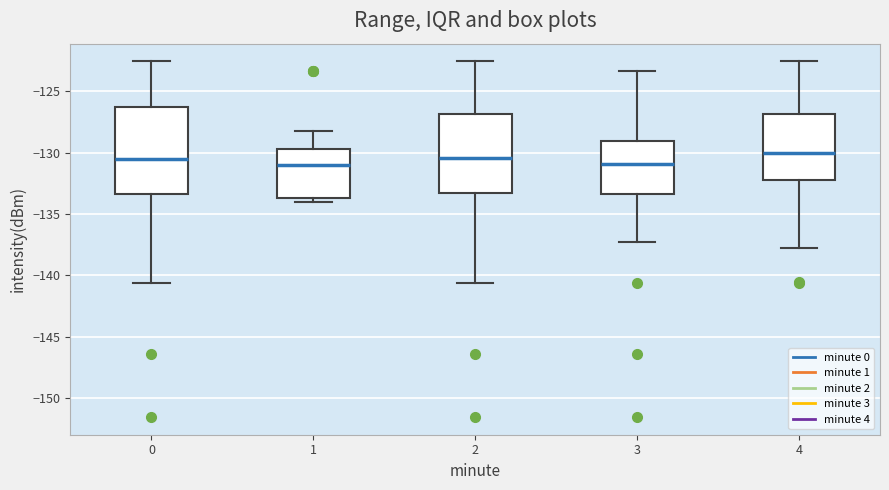

Which box is the tallest, from its lower edge to its upper edge?

0